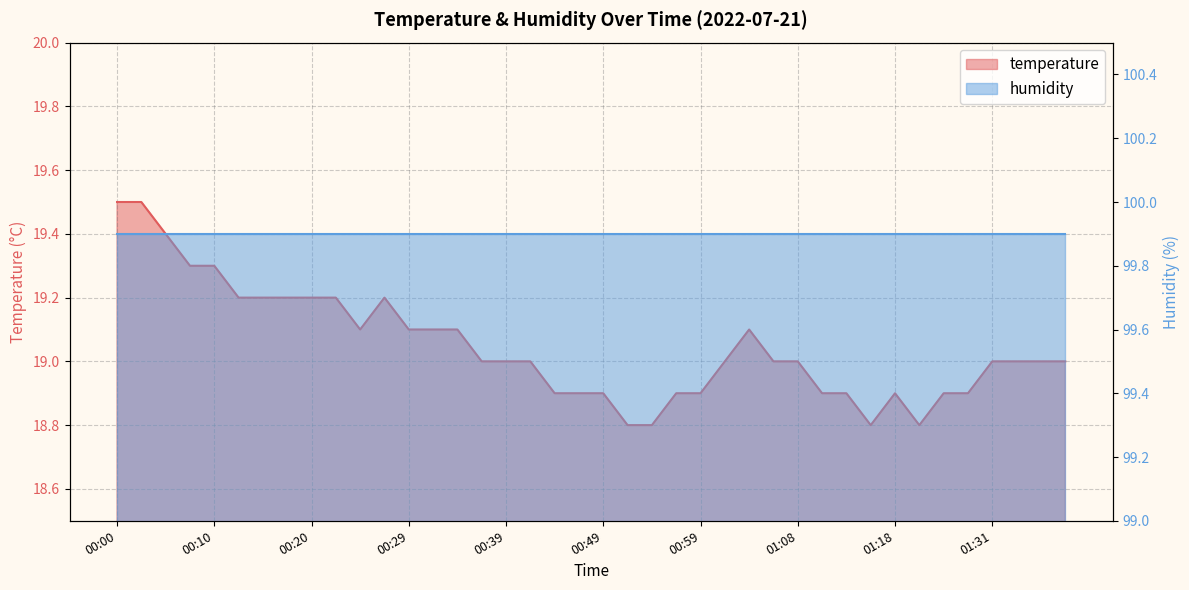

Reading left to right, what are all the values shown in this chart?

00:00=19.5	00:02=19.5	00:05=19.4	00:07=19.3	00:10=19.3	00:12=19.2	00:15=19.2	00:17=19.2	00:20=19.2	00:22=19.2	00:25=19.1	00:27=19.2	00:29=19.1	00:32=19.1	00:34=19.1	00:37=19.0	00:39=19.0	00:42=19.0	00:44=18.9	00:46=18.9	00:49=18.9	00:51=18.8	00:54=18.8	00:56=18.9	00:59=18.9	01:01=19.0	01:04=19.1	01:06=19.0	01:08=19.0	01:11=18.9	01:13=18.9	01:16=18.8	01:18=18.9	01:23=18.8	01:26=18.9	01:28=18.9	01:31=19.0	01:33=19.0	01:35=19.0	01:38=19.0